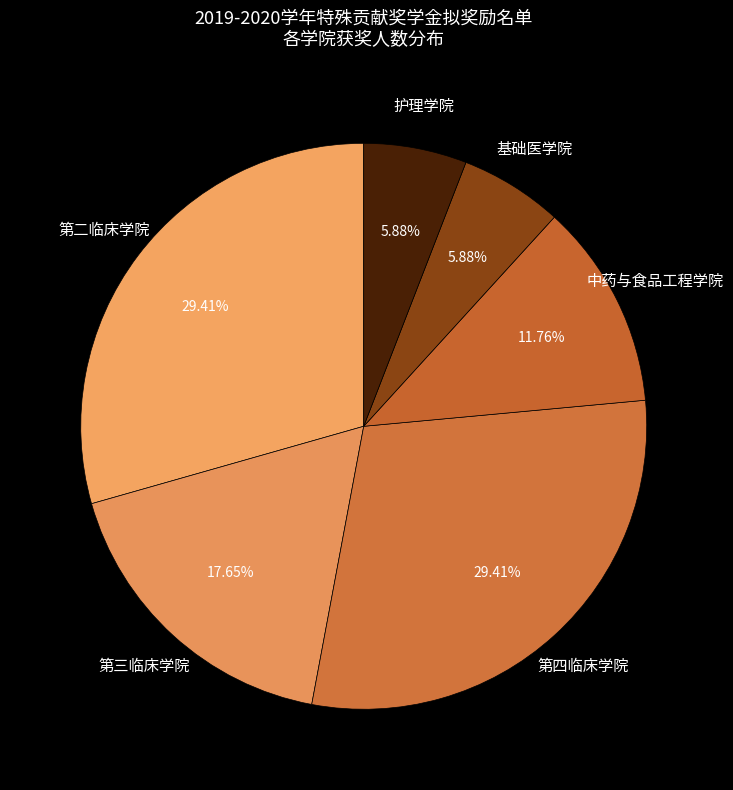

Rank the categories by value from lowest to highest.

基础医学院, 护理学院, 中药与食品工程学院, 第三临床学院, 第二临床学院, 第四临床学院